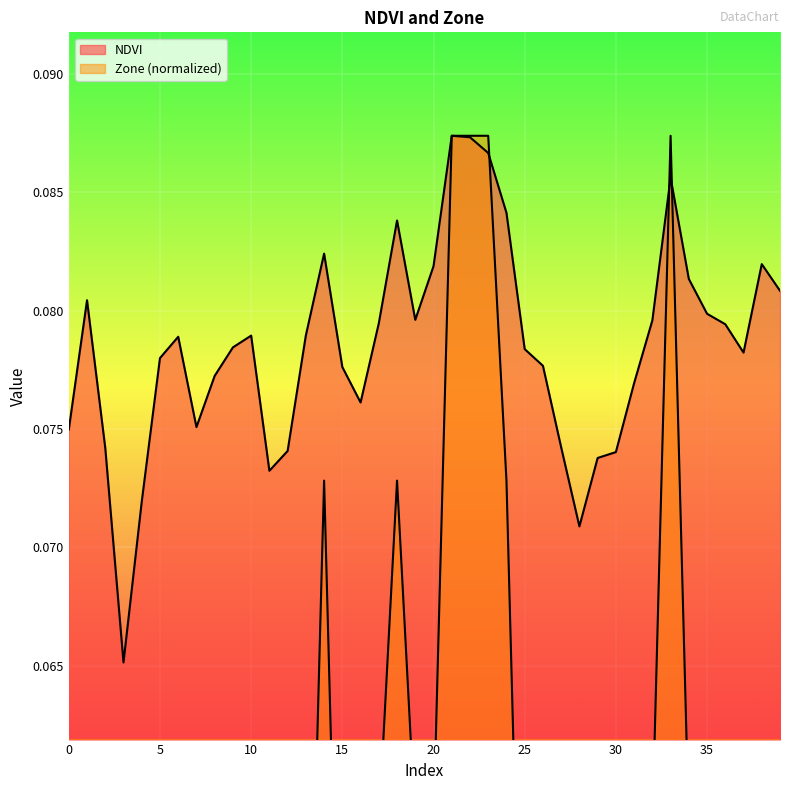

At which category is the sum across all series the highest?

21